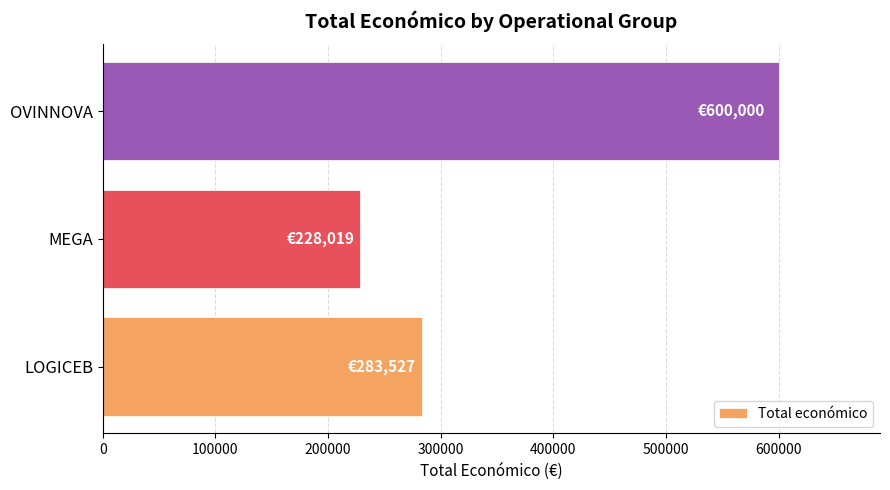

What is the smallest value displayed?

228019